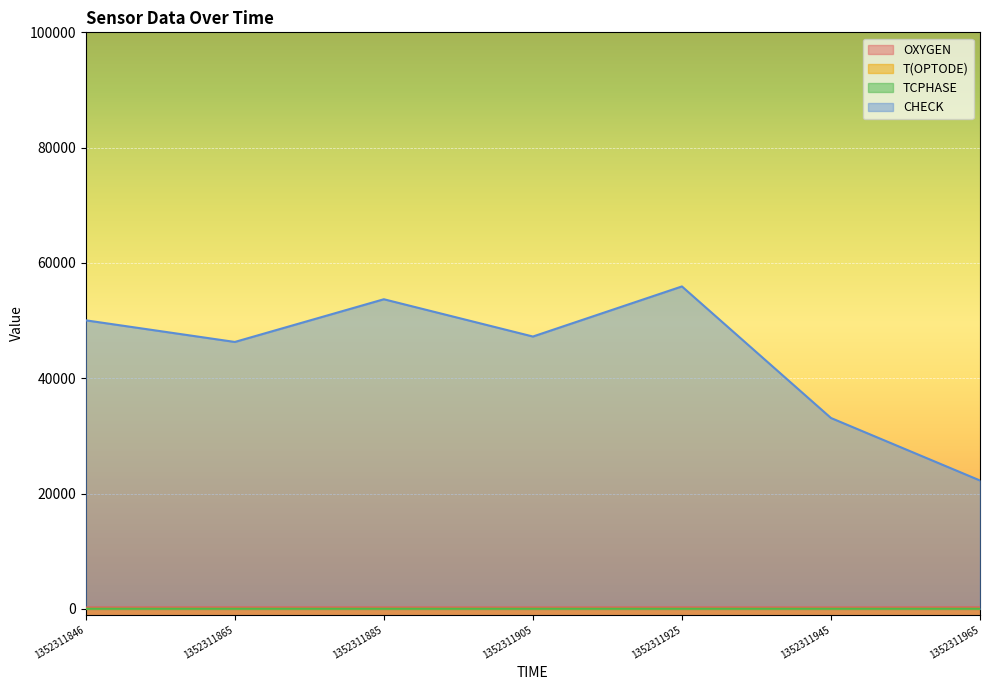

The value of T(OPTODE) at 1352311865 is 31.3. True or false?

False